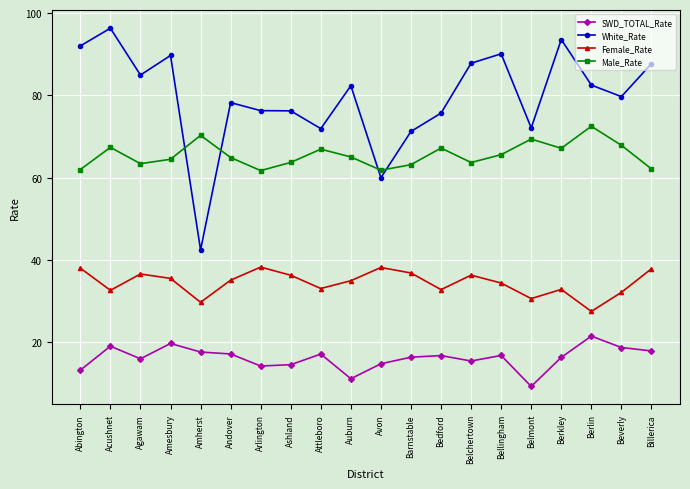

True or false: Male_Rate and Female_Rate cross at least once.

False